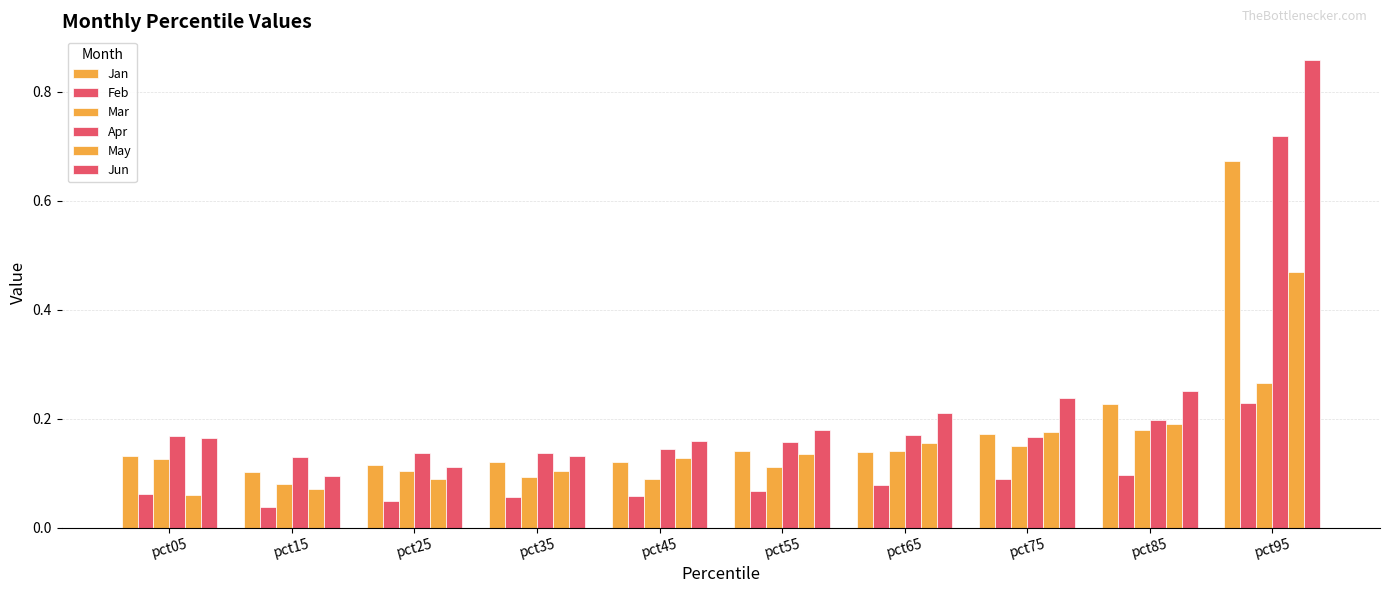

Reading left to right, extract all data points from this chart.

Jan: pct05=0.1	pct15=0.1	pct25=0.1	pct35=0.1	pct45=0.1	pct55=0.1	pct65=0.1	pct75=0.2	pct85=0.2	pct95=0.7
Feb: pct05=0.1	pct15=0.0	pct25=0.0	pct35=0.1	pct45=0.1	pct55=0.1	pct65=0.1	pct75=0.1	pct85=0.1	pct95=0.2
Mar: pct05=0.1	pct15=0.1	pct25=0.1	pct35=0.1	pct45=0.1	pct55=0.1	pct65=0.1	pct75=0.1	pct85=0.2	pct95=0.3
Apr: pct05=0.2	pct15=0.1	pct25=0.1	pct35=0.1	pct45=0.1	pct55=0.2	pct65=0.2	pct75=0.2	pct85=0.2	pct95=0.7
May: pct05=0.1	pct15=0.1	pct25=0.1	pct35=0.1	pct45=0.1	pct55=0.1	pct65=0.2	pct75=0.2	pct85=0.2	pct95=0.5
Jun: pct05=0.2	pct15=0.1	pct25=0.1	pct35=0.1	pct45=0.2	pct55=0.2	pct65=0.2	pct75=0.2	pct85=0.3	pct95=0.9